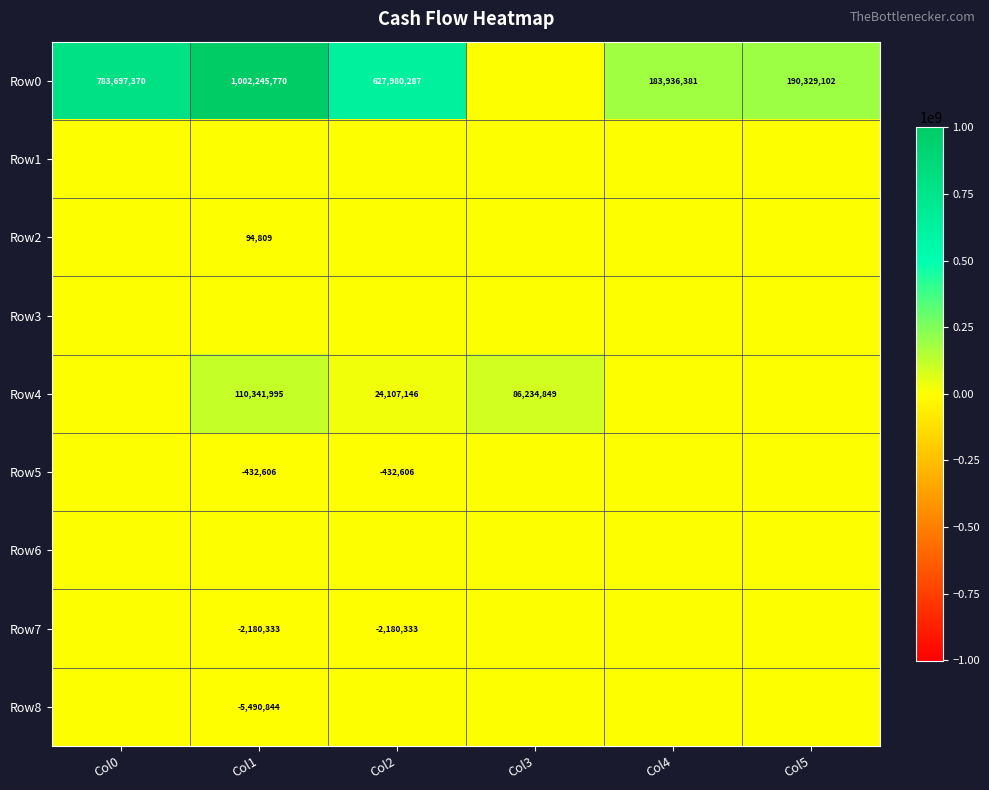

What is the total value across all series at Col0?

783697370